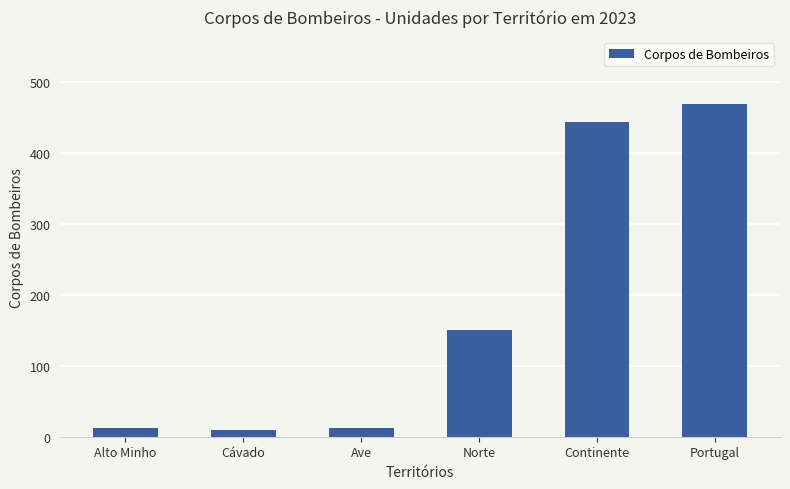

Is it true that the value at Continente is 744?

False